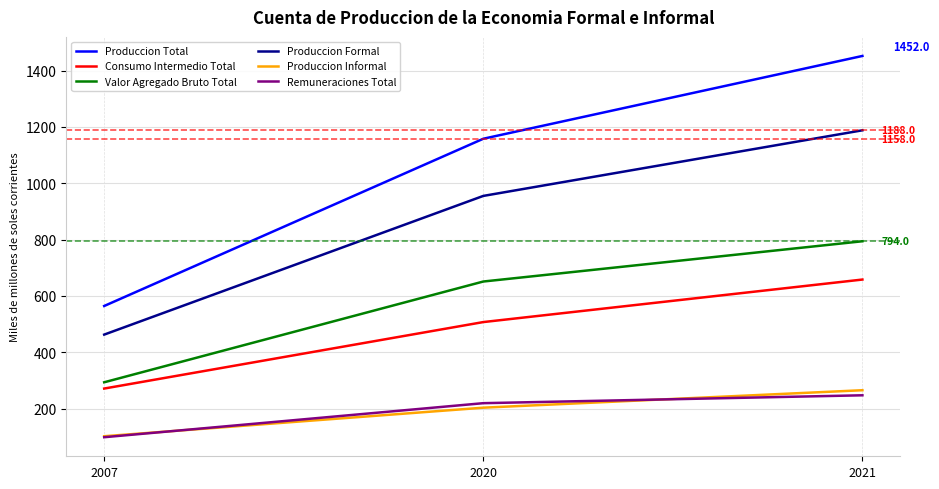

Does the chart display data point markers on the line(s)?

No